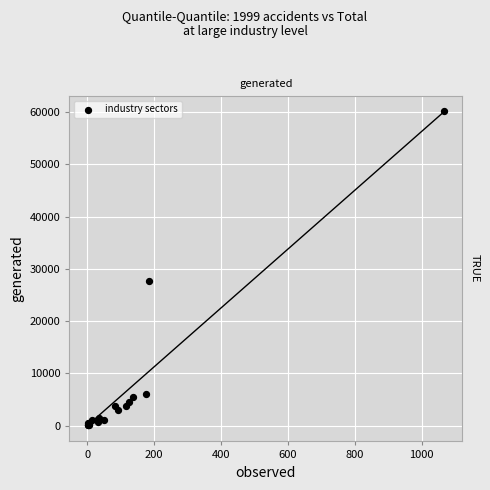

What Y value in the scatter plot is closest to 30083?

27658